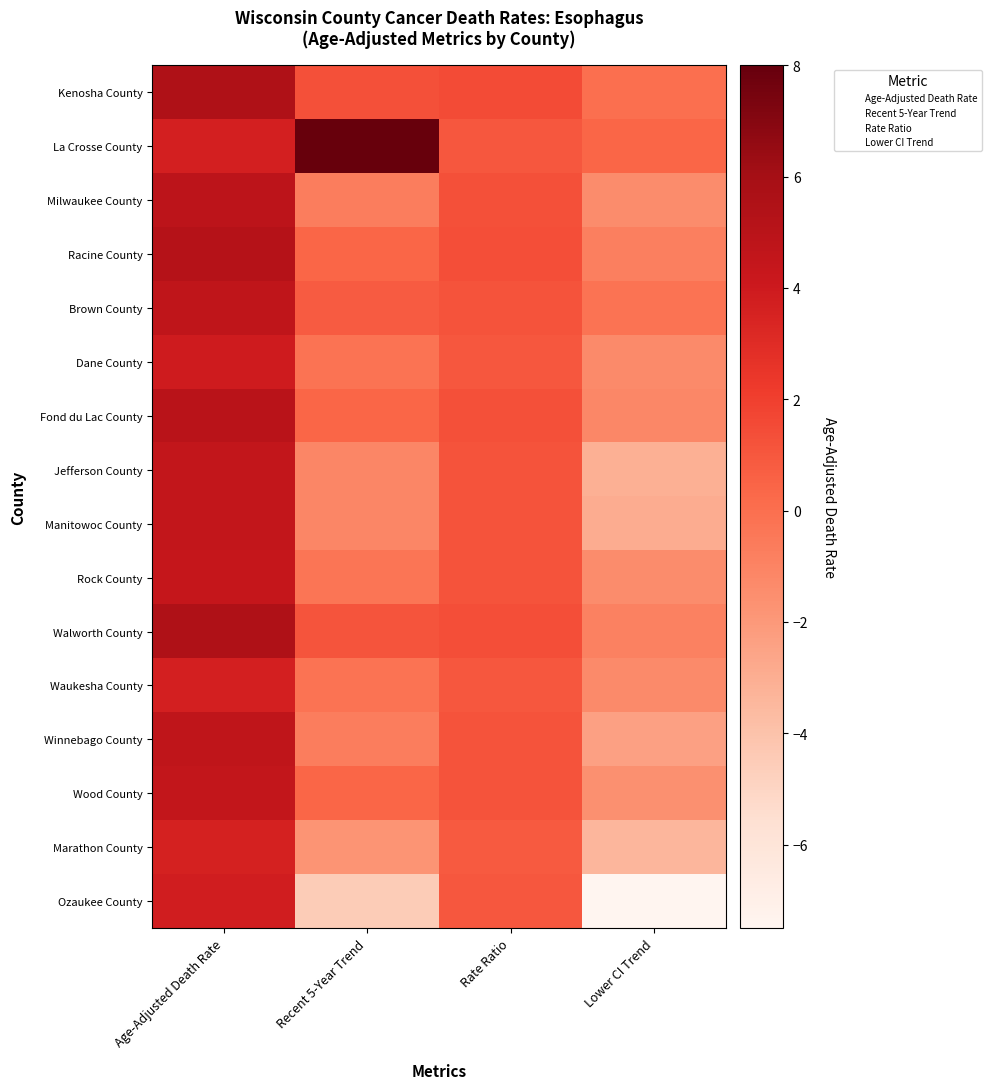

How many categories are shown in the chart?

4